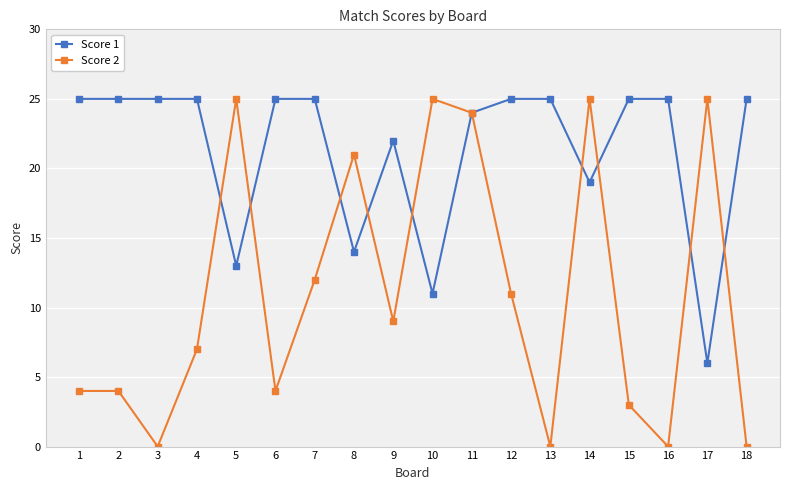

Rank the series at 9 from highest to lowest value.

Score 1, Score 2